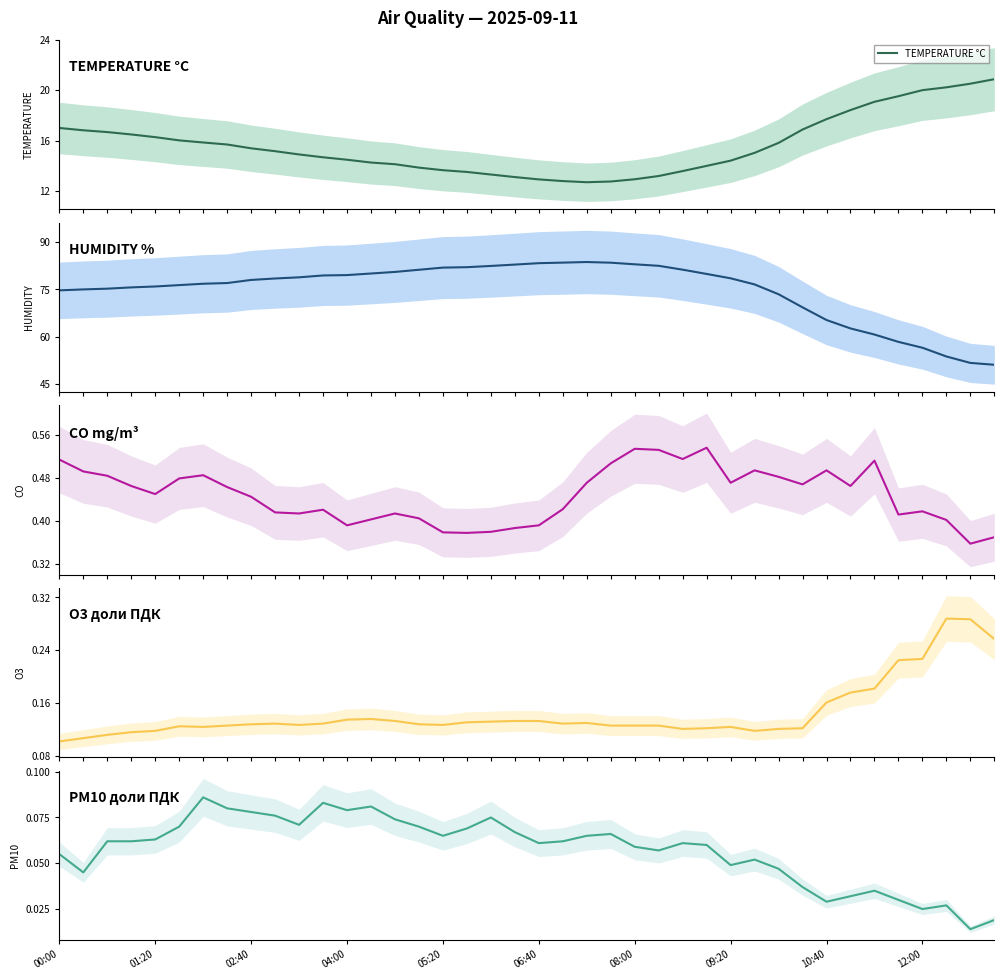

Which series has the widest spread of values?

HUMIDITY %